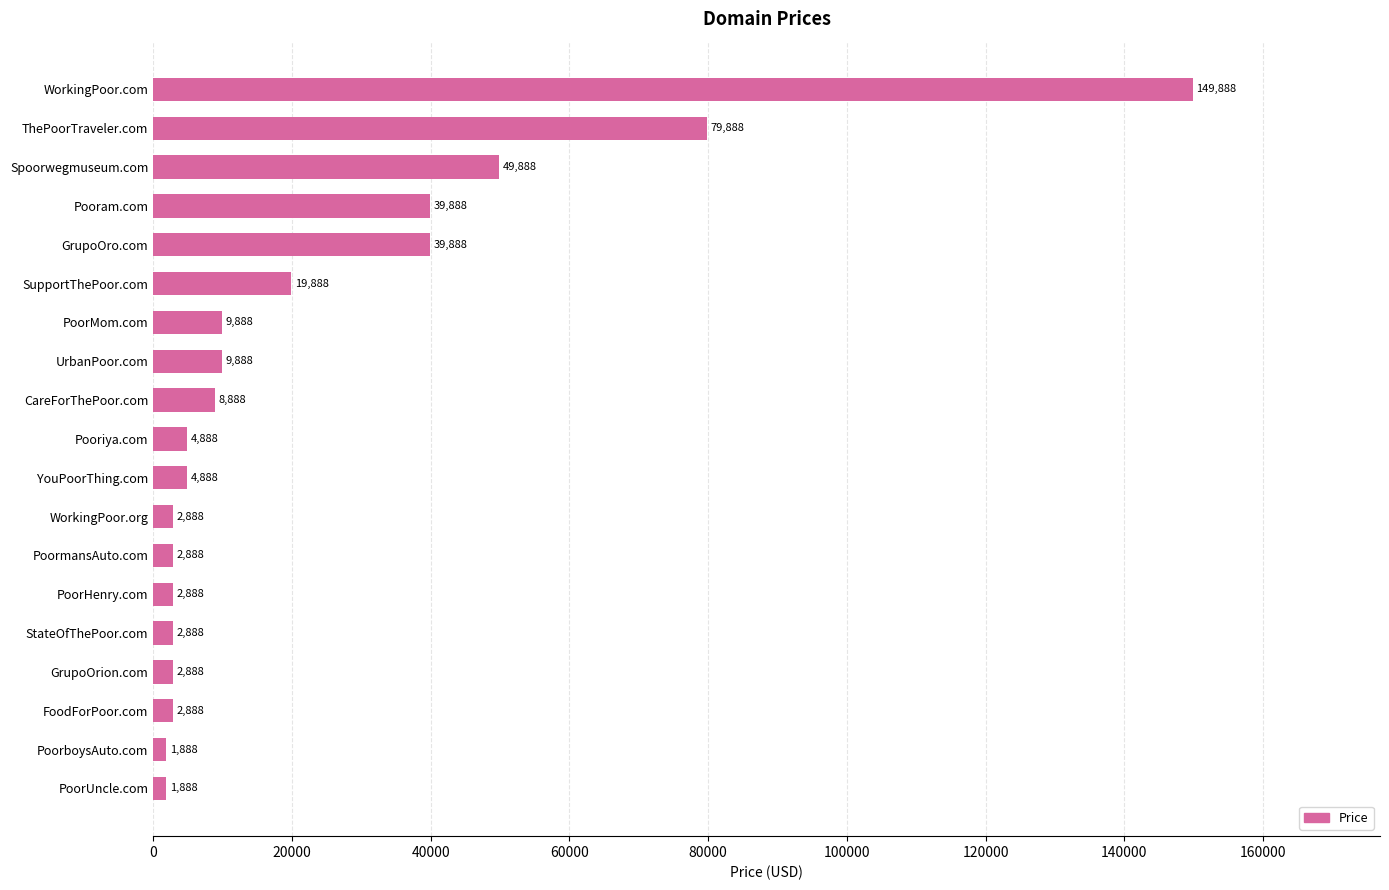

What position from the bottom is UrbanPoor.com?

12